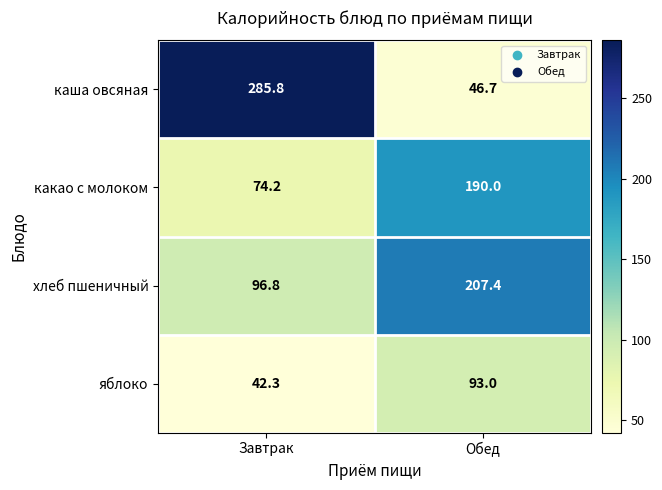

At which label does яблоко reach its peak?

Обед